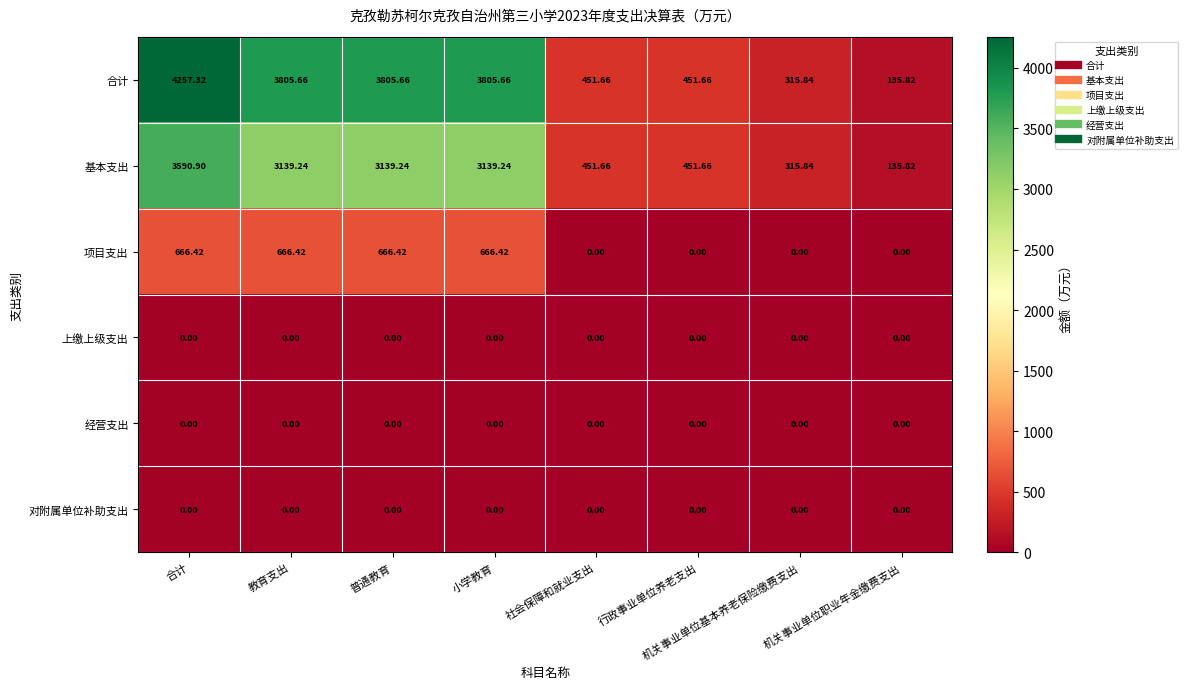

Where does the 项目支出 series first go above 666?

合计